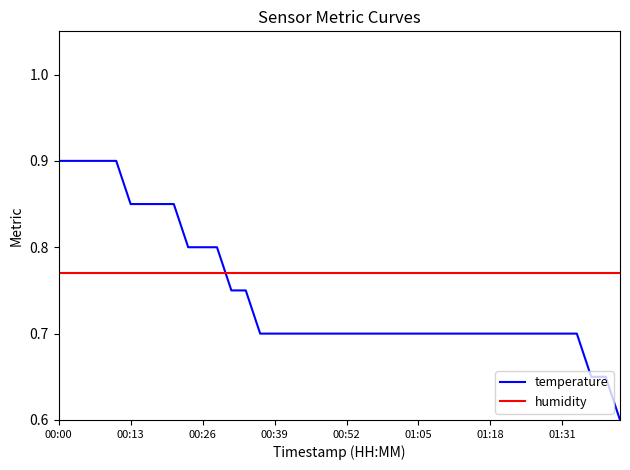

List the series in order of their peak value, highest first.

temperature, humidity